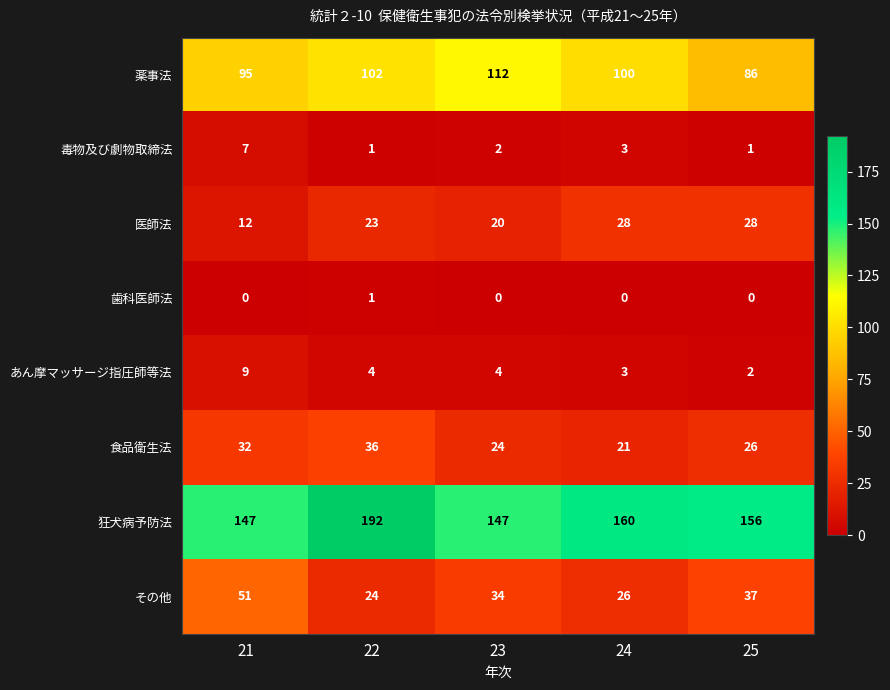

The value of 医師法 at 24 is 42. True or false?

False